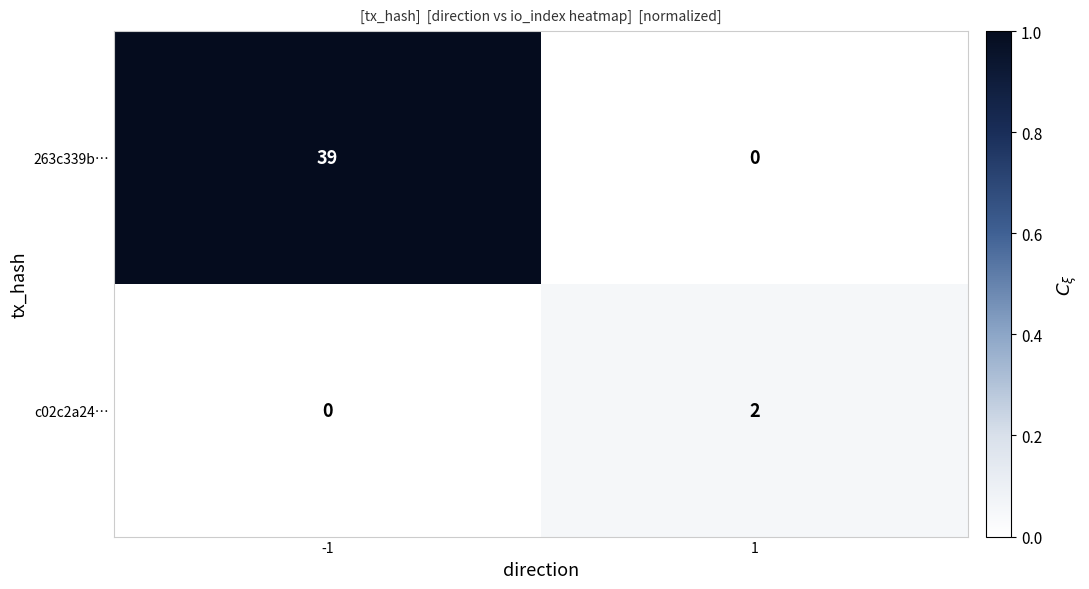

Count the number of data series in this chart.

2